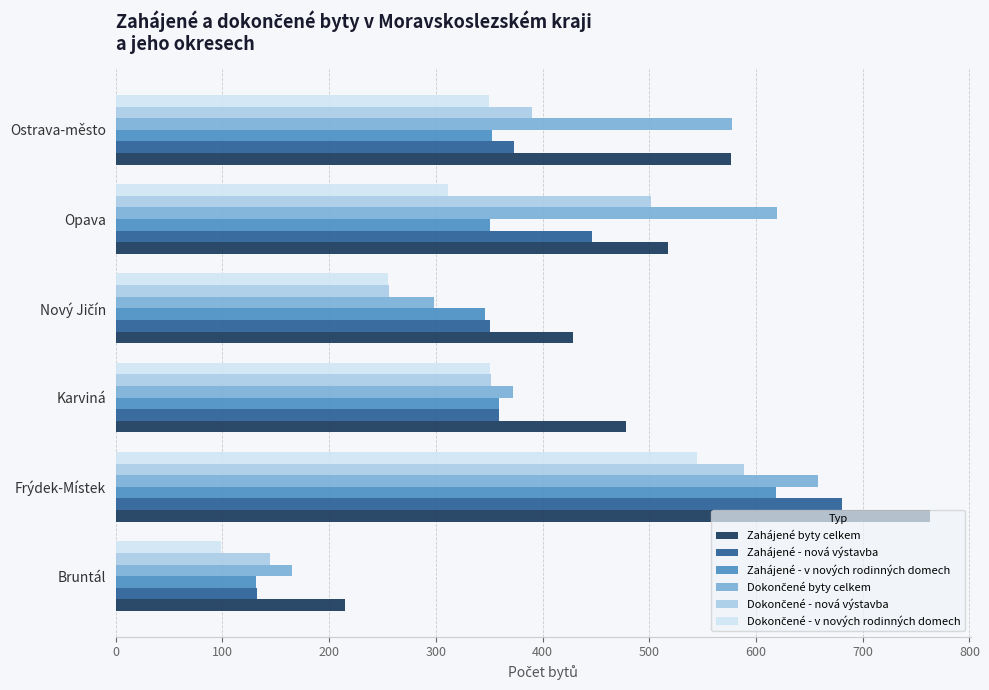

What is the greatest value displayed?

763